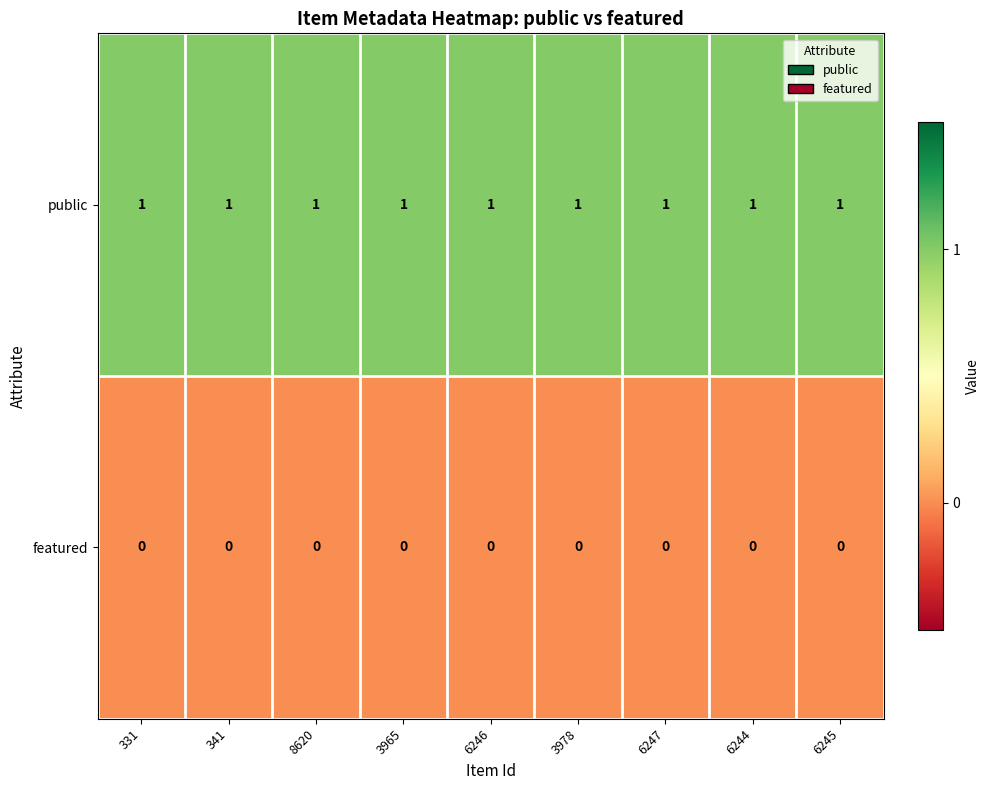

At how many categories does at least one series exceed 0?

9